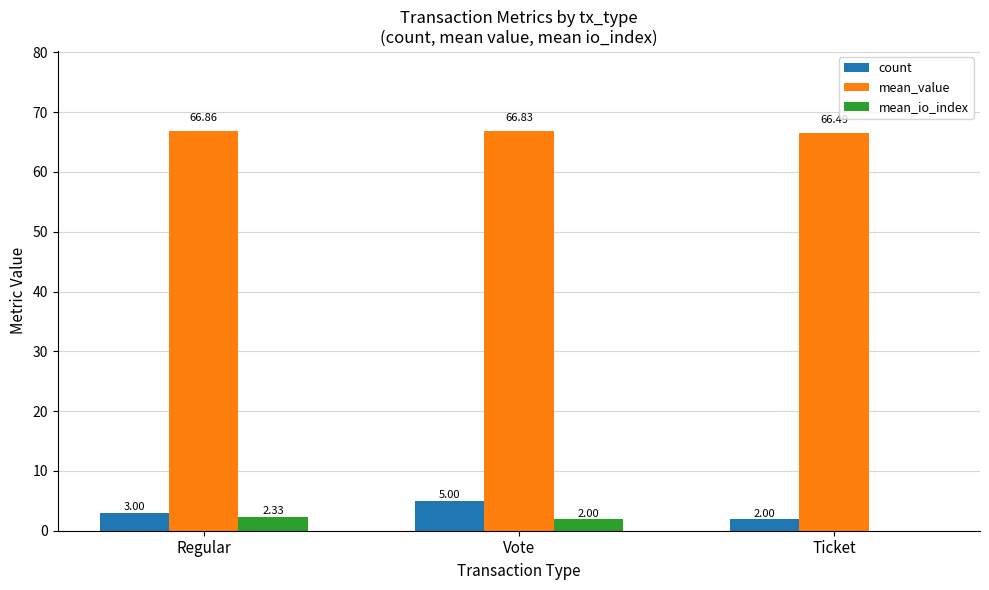

What is the approximate value of mean_io_index at Vote?

2.0